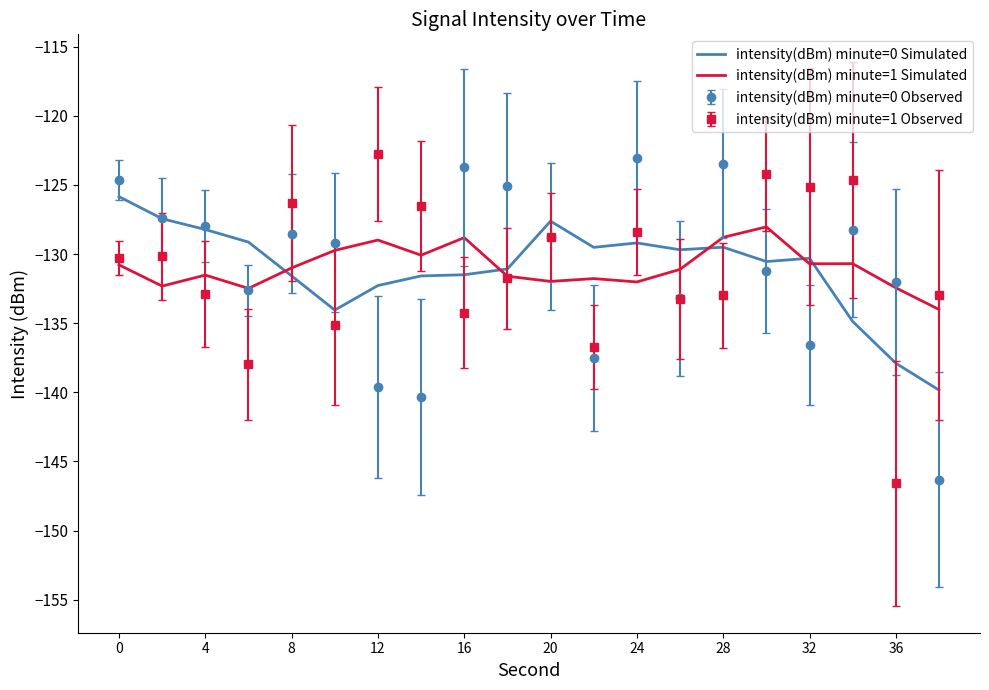

In intensity(dBm) minute=1 Simulated, how many points are lower than both neighbors (excluding endpoints)?

6